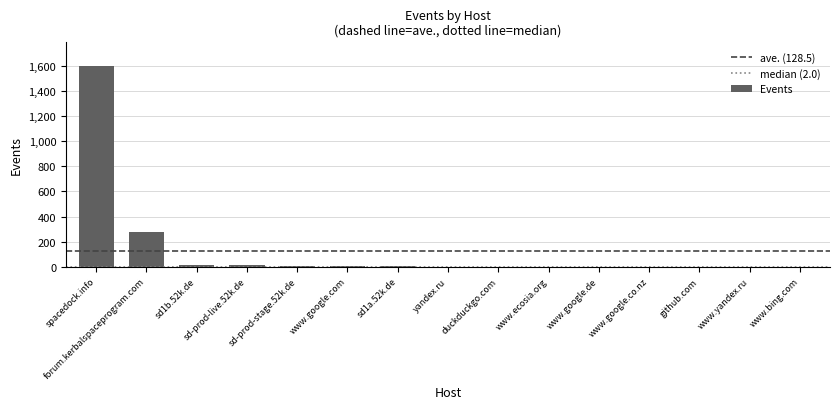

What is the maximum value shown in the chart?

1596